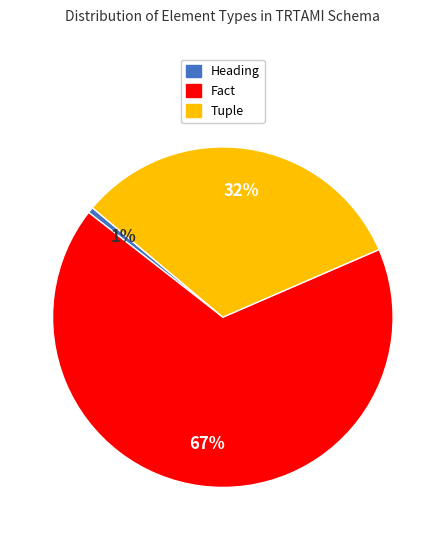

How many slices are in this pie chart?

3